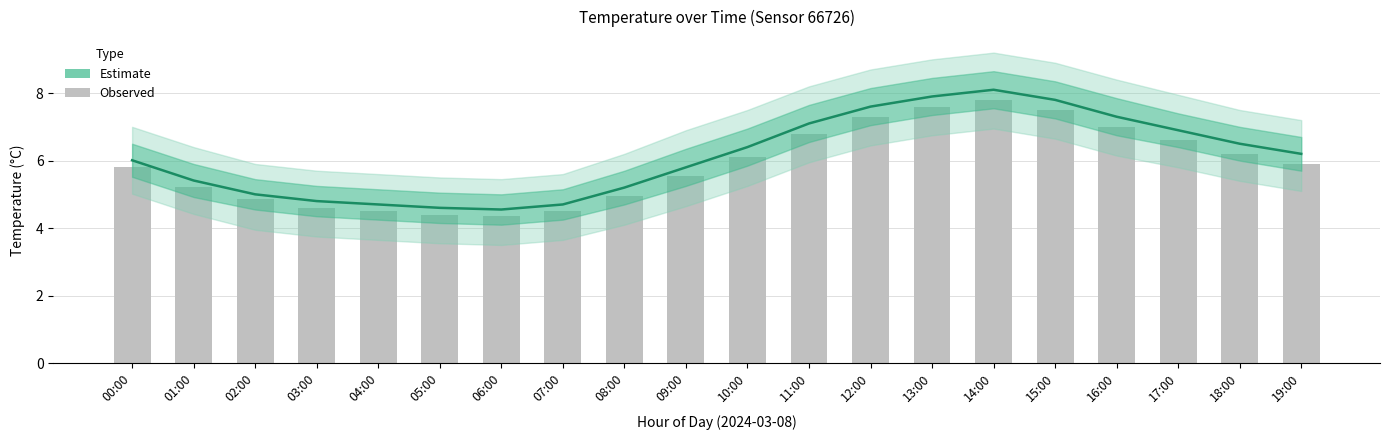

What is the maximum value for Estimate?

8.1